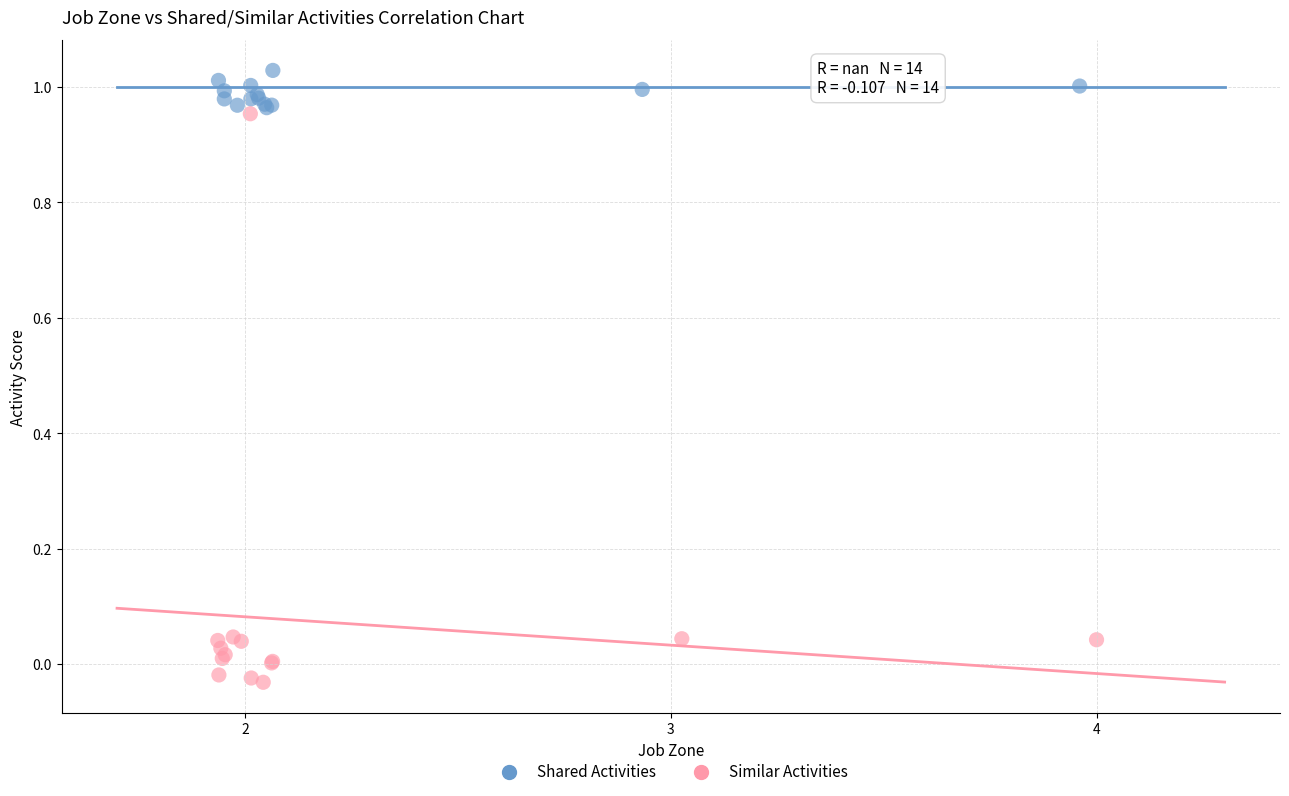

Which series contains the highest Y value?

Shared Activities